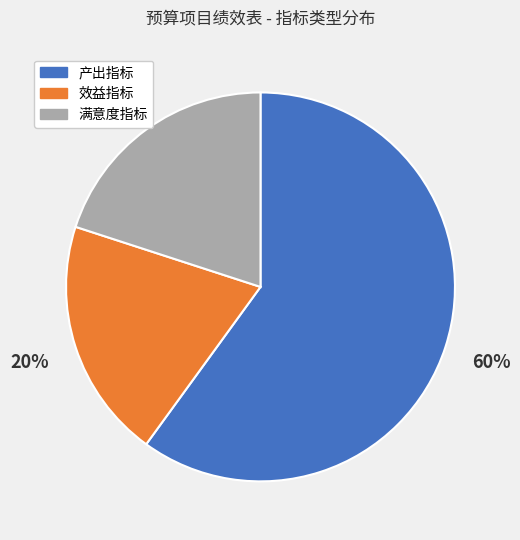

To the nearest percent, what is the difference between the largest and smallest slice percentages?

40%